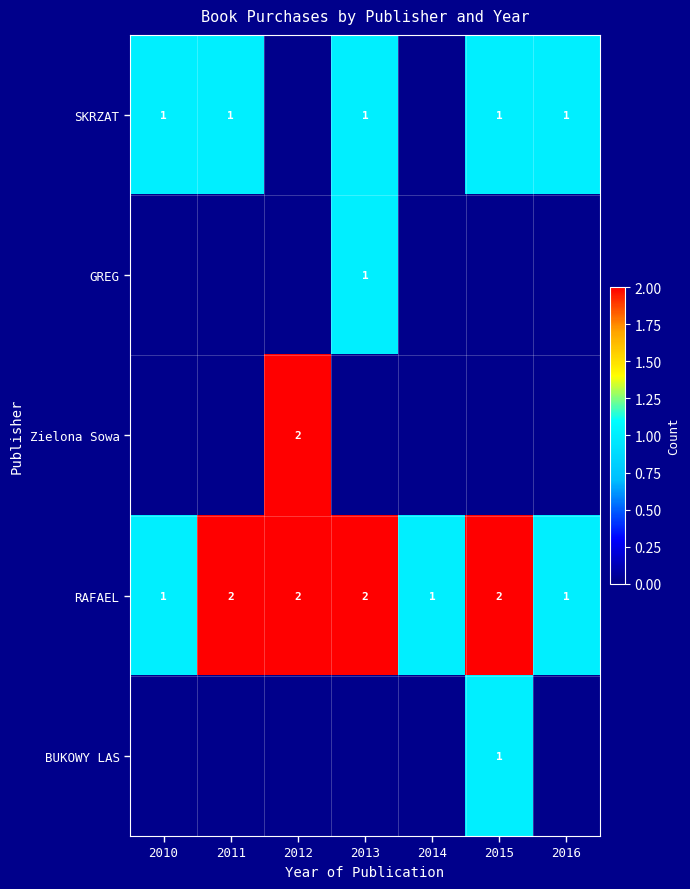

True or false: GREG has a value of 1 at 2013.

True